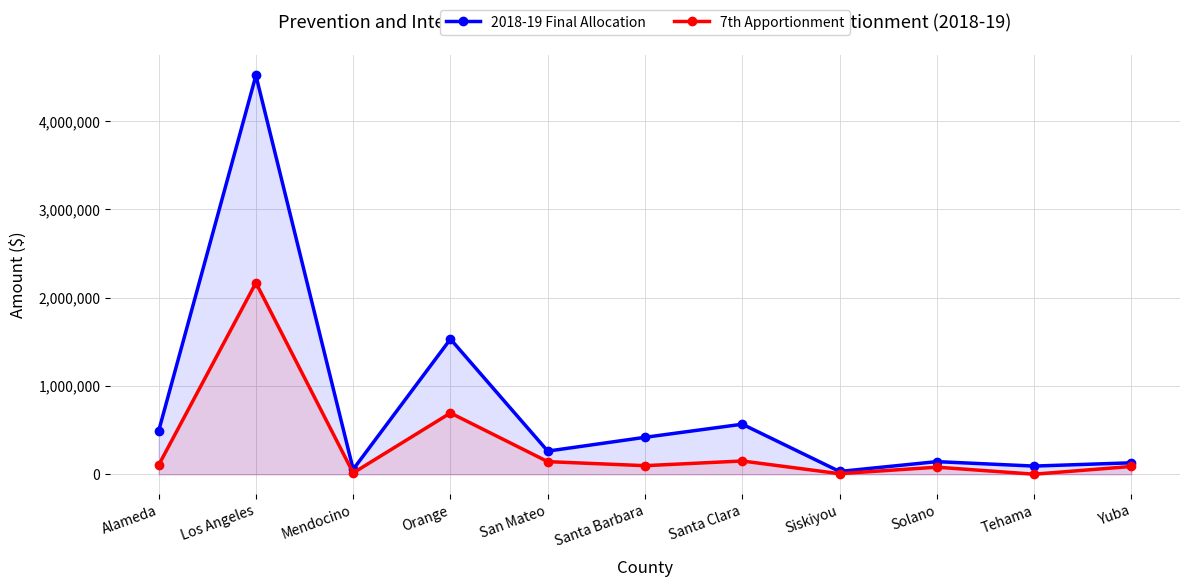

Rank the categories by 2018-19 Final Allocation value from lowest to highest.

Siskiyou, Mendocino, Tehama, Yuba, Solano, San Mateo, Santa Barbara, Alameda, Santa Clara, Orange, Los Angeles